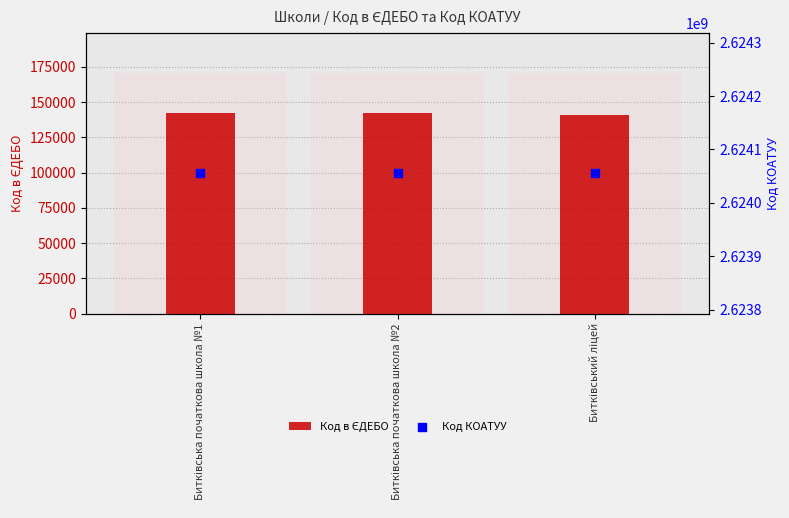

Which series contains the highest Y value?

Код КОАТУУ